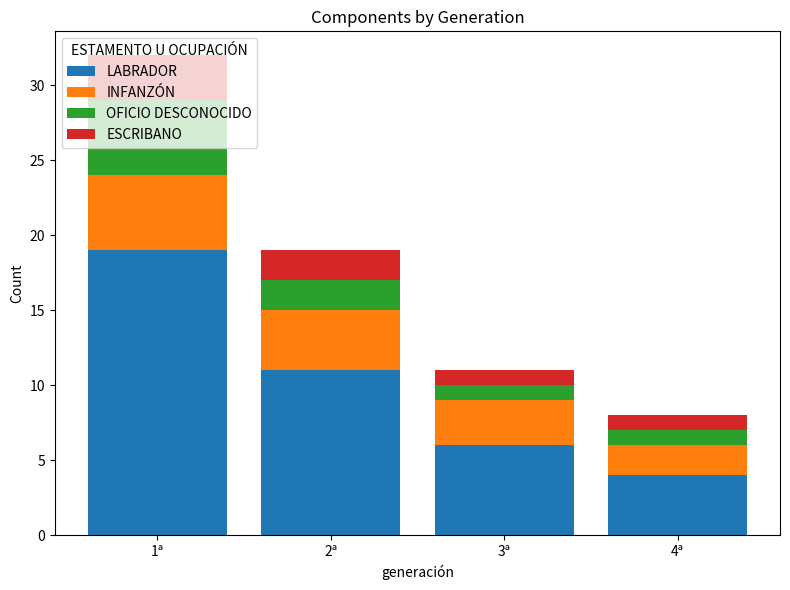

What are all the series names shown in the legend?

LABRADOR, INFANZÓN, OFICIO DESCONOCIDO, ESCRIBANO